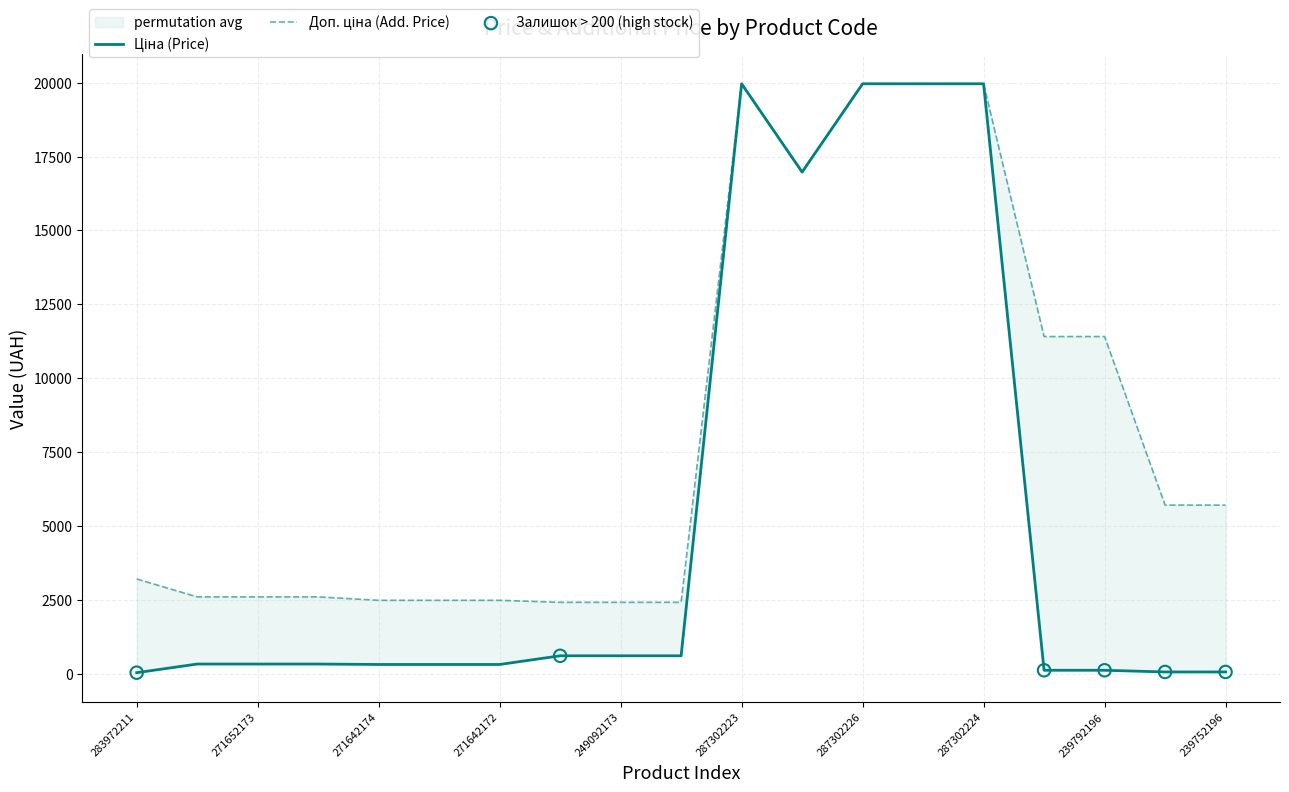

At which category is the sum across all series the highest?

287302223